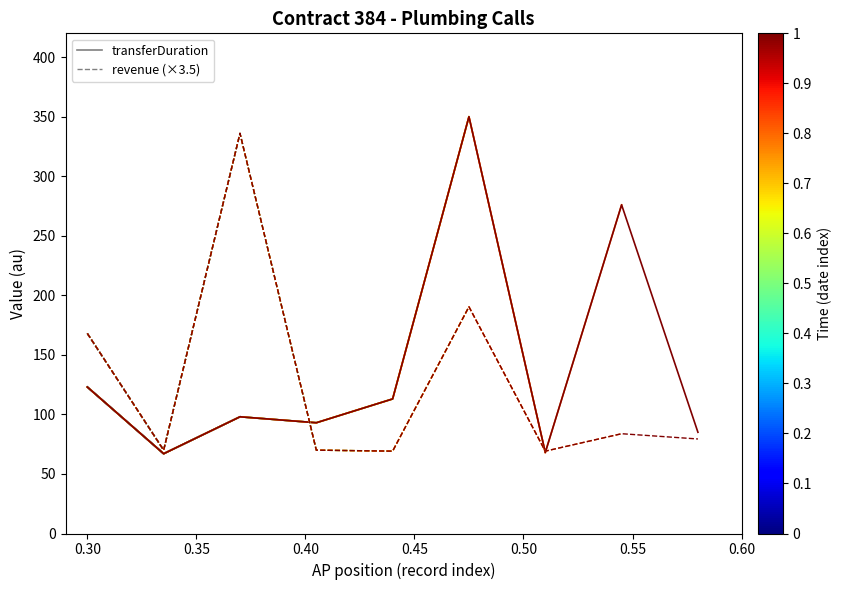

Is this an area chart (filled region under the line)?

No